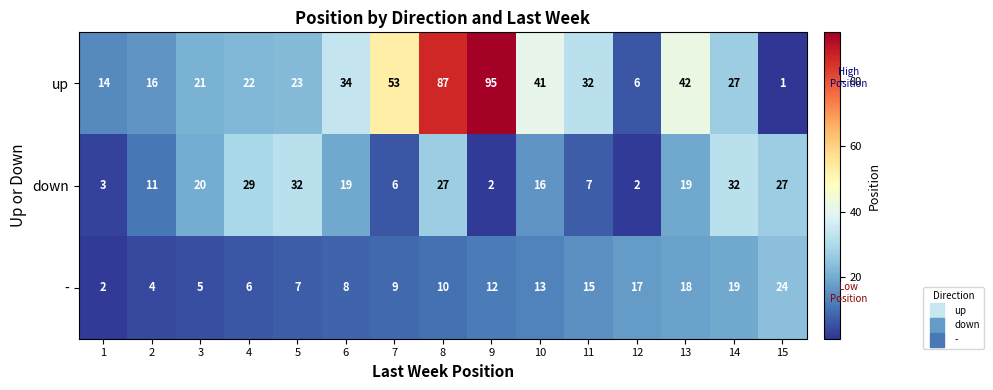

Which series has the largest range (max minus min)?

up